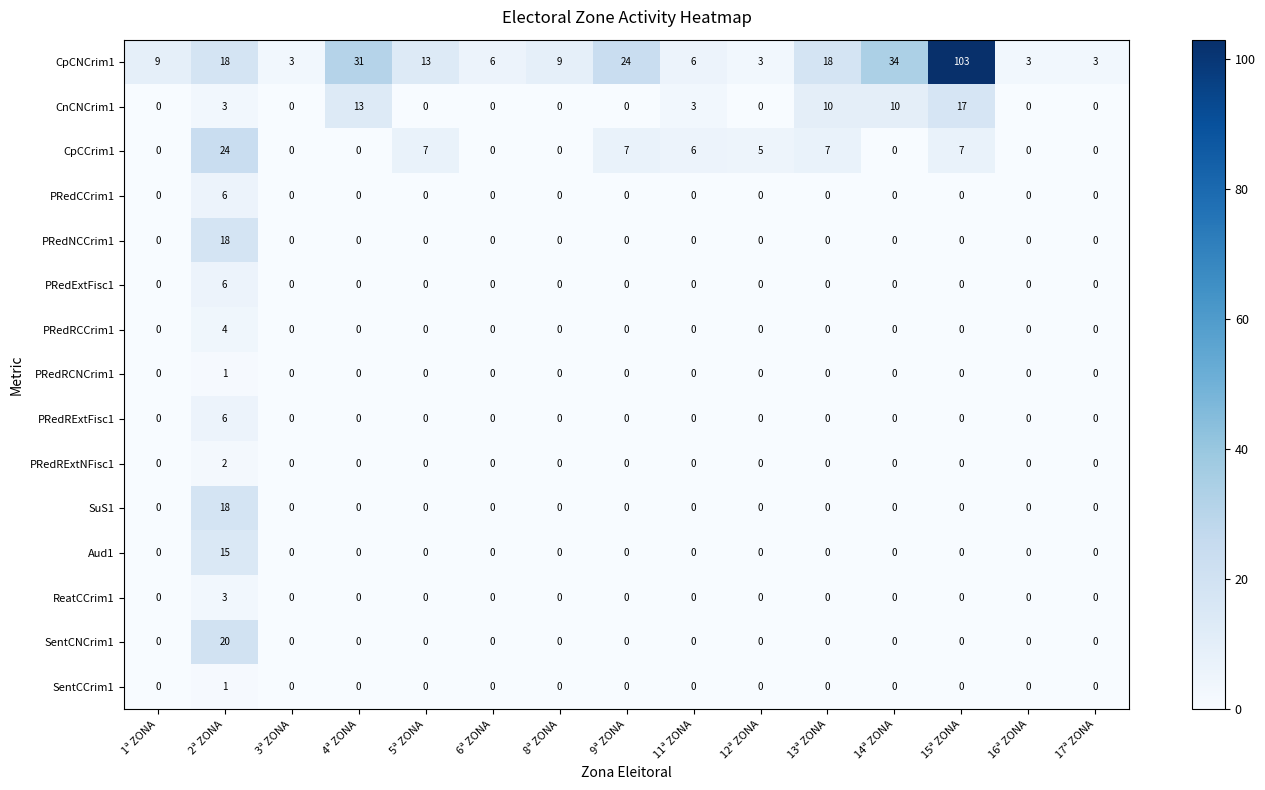

Which series has the widest spread of values?

CpCNCrim1